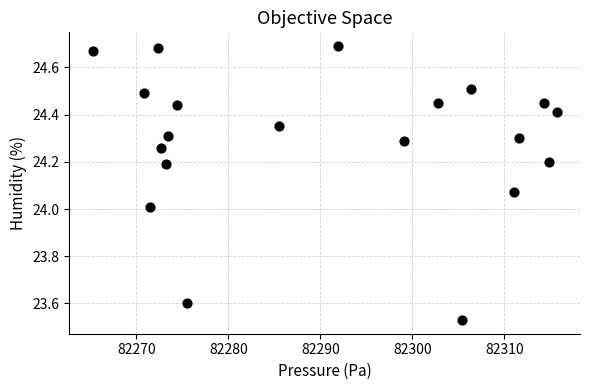

What is the range of Y values (max minus min)?

1.2